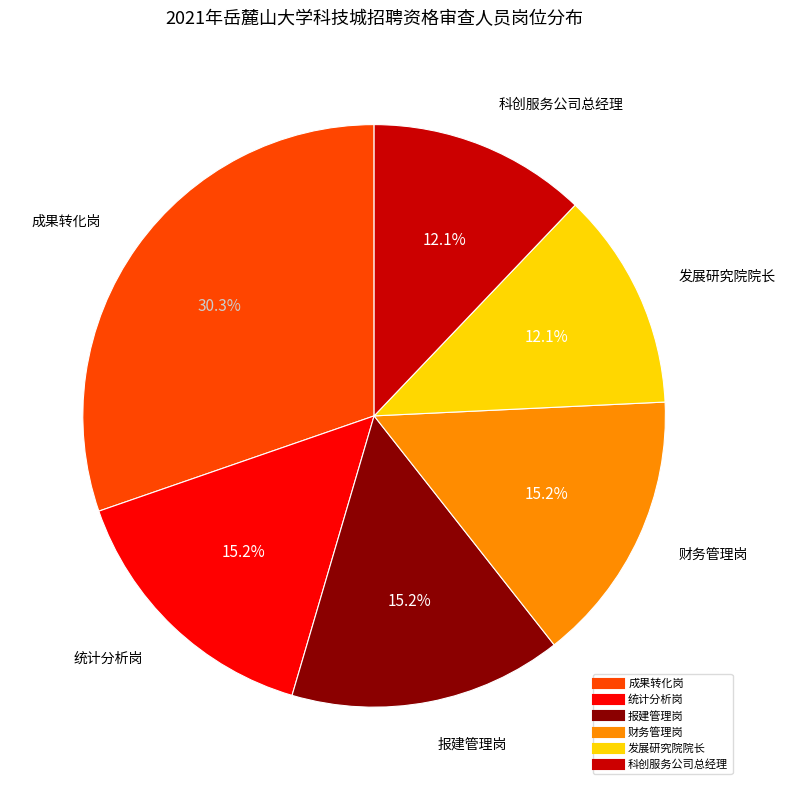

How many segments does this pie chart have?

6